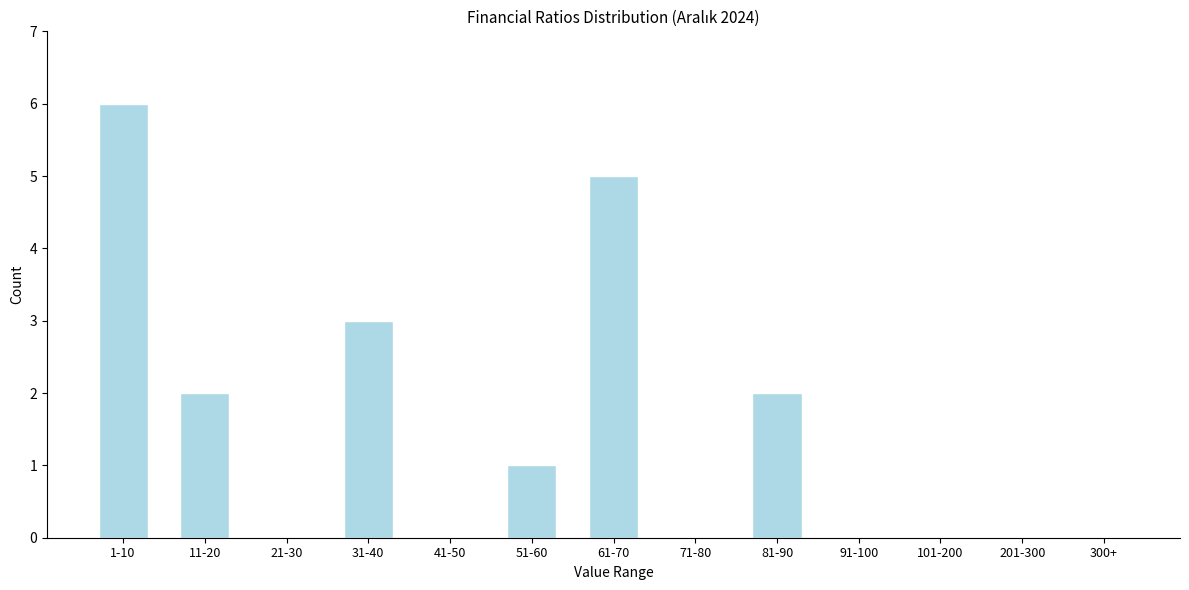

Reading left to right, extract all data points from this chart.

1-10=6	11-20=2	21-30=0	31-40=3	41-50=0	51-60=1	61-70=5	71-80=0	81-90=2	91-100=0	101-200=0	201-300=0	300+=0